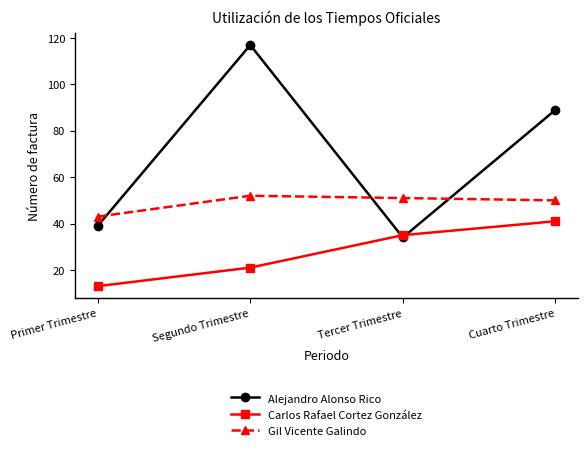

What is the value of the Carlos Rafael Cortez González point at the 1st from the left?

13